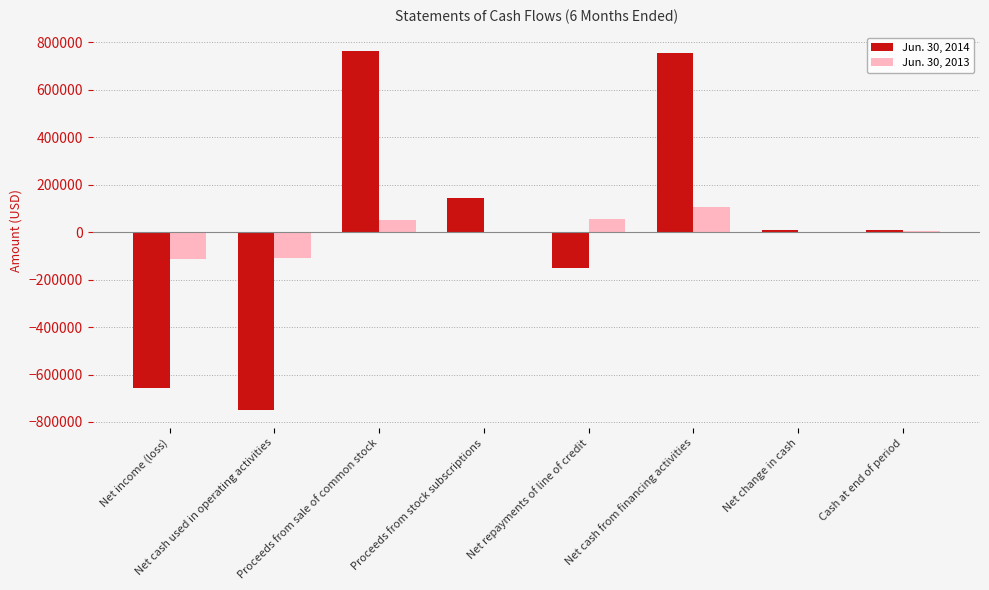

The Jun. 30, 2014 series shows 45981 at Proceeds from stock subscriptions. True or false?

False